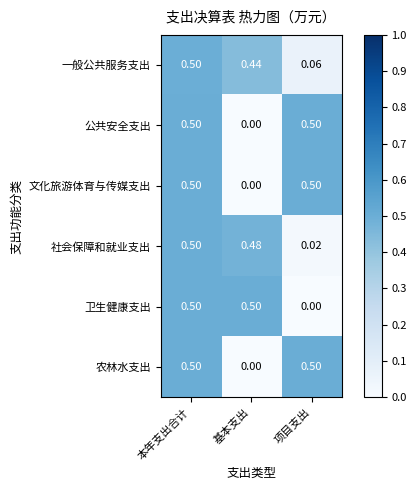

At 基本支出, list the series in order from largest to smallest.

卫生健康支出, 社会保障和就业支出, 一般公共服务支出, 公共安全支出, 文化旅游体育与传媒支出, 农林水支出